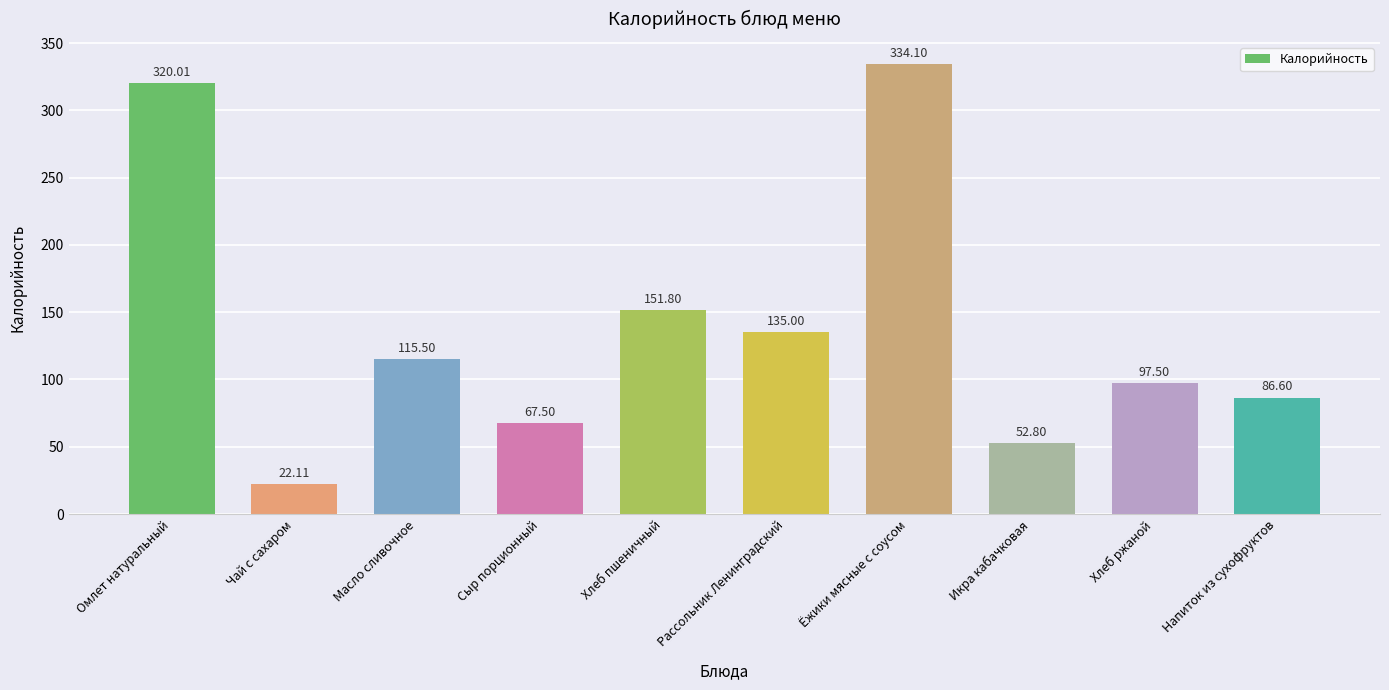

Between Хлеб пшеничный and Хлеб ржаной, which is larger?

Хлеб пшеничный